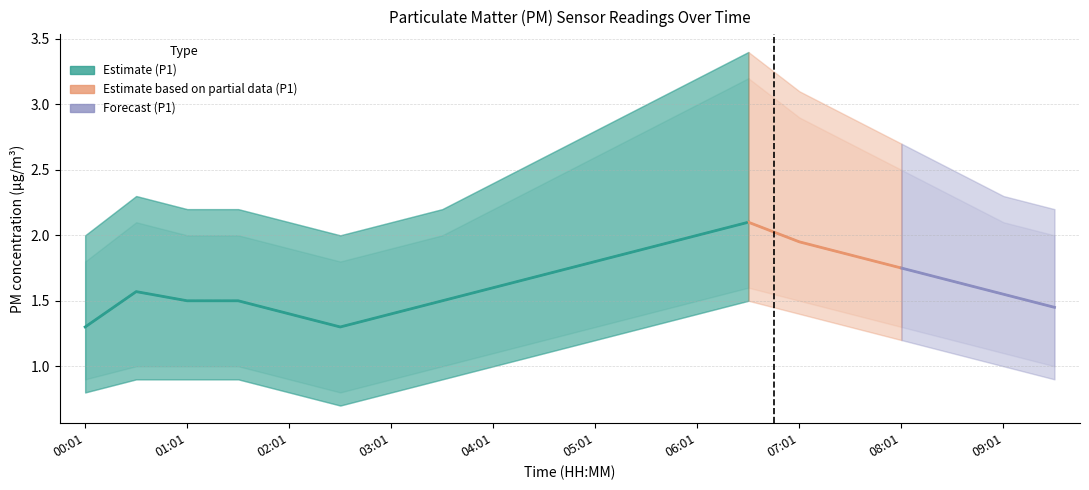

What is the value of the P1 point at the 15th from the left?

1.9